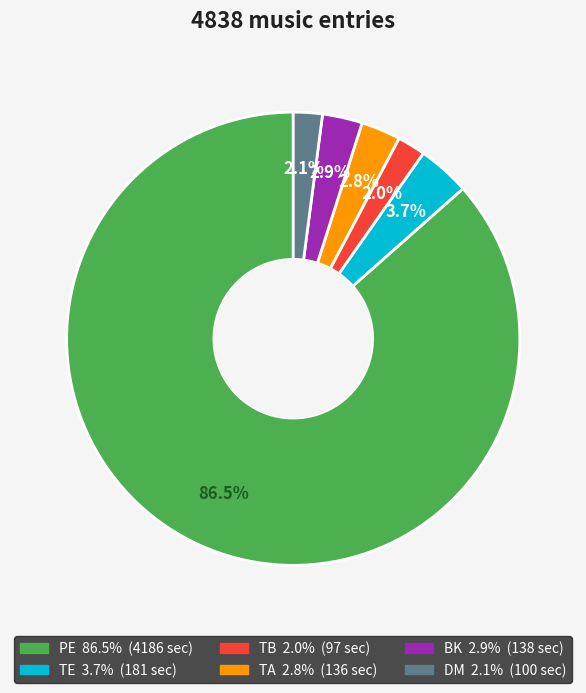

How many segments does this pie chart have?

6